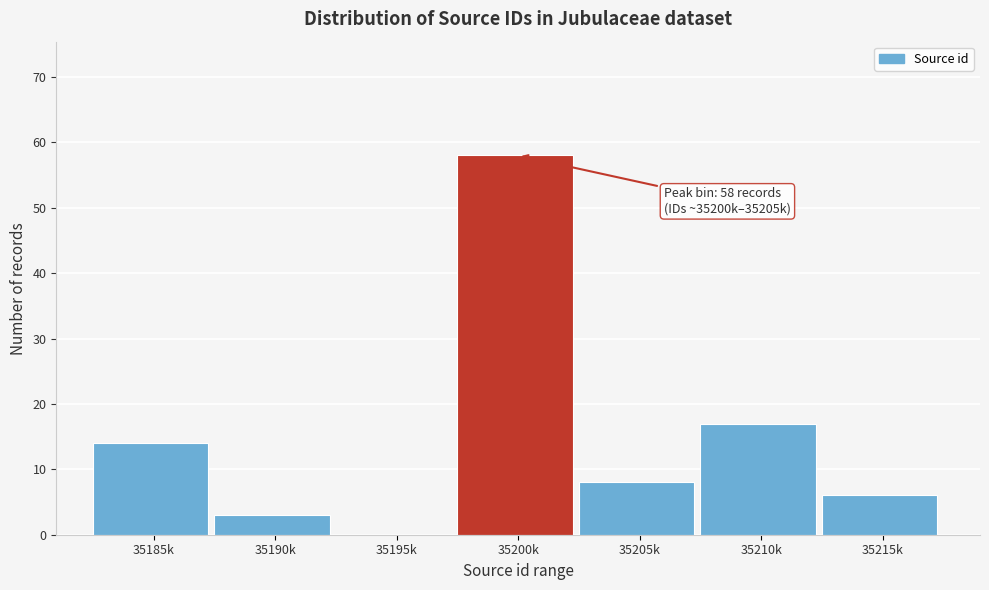

Reading left to right, what are all the values shown in this chart?

35185k=14	35190k=3	35195k=0	35200k=58	35205k=8	35210k=17	35215k=6